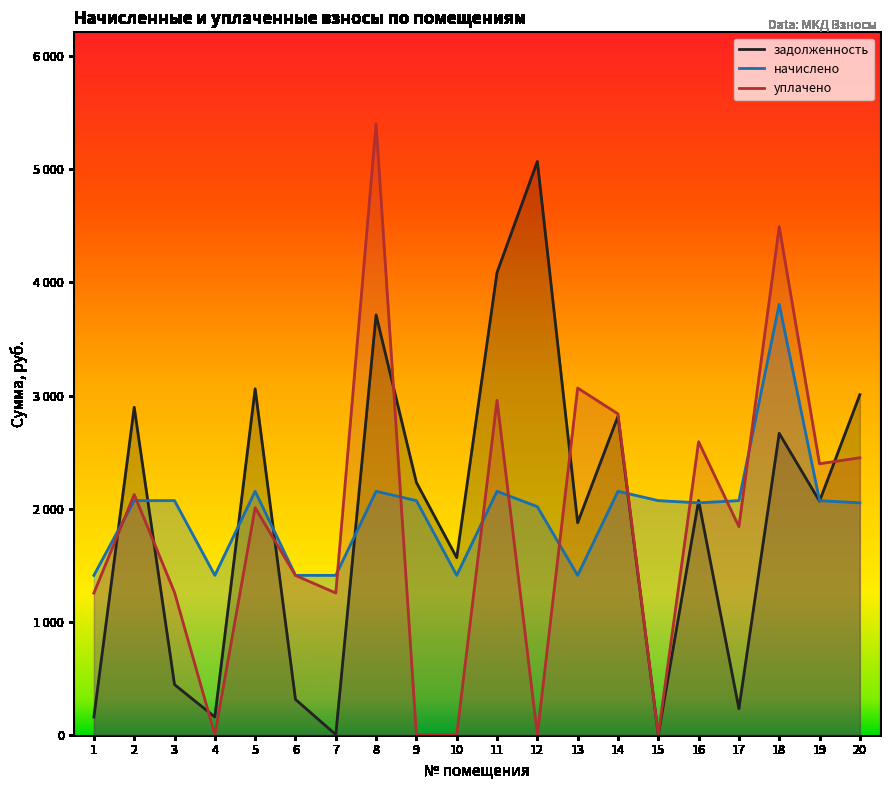

Reading left to right, what are all the values shown in this chart?

задолженность: 1=156.6	2=2895.8	3=443.3	4=156.6	5=3059.3	6=312.4	7=0.6	8=3712.8	9=2231.3	10=1566.0	11=4088.3	12=5070.4	13=1874.9	14=2816.2	15=0.0	16=2070.2	17=230.0	18=2665.7	19=2065.7	20=3007.1
начислено: 1=1409.4	2=2070.4	3=2070.4	4=1409.4	5=2153.0	6=1409.4	7=1409.4	8=2153.0	9=2070.4	10=1409.4	11=2153.0	12=2016.9	13=1409.4	14=2153.0	15=2070.4	16=2050.9	17=2070.4	18=3807.3	19=2070.4	20=2050.9
уплачено: 1=1252.8	2=2124.3	3=1258.7	4=0.0	5=2008.1	6=1408.8	7=1253.4	8=5402.2	9=0.0	10=0.0	11=2958.4	12=0.0	13=3066.5	14=2837.7	15=0.0	16=2591.2	17=1840.7	18=4493.9	19=2396.5	20=2449.6